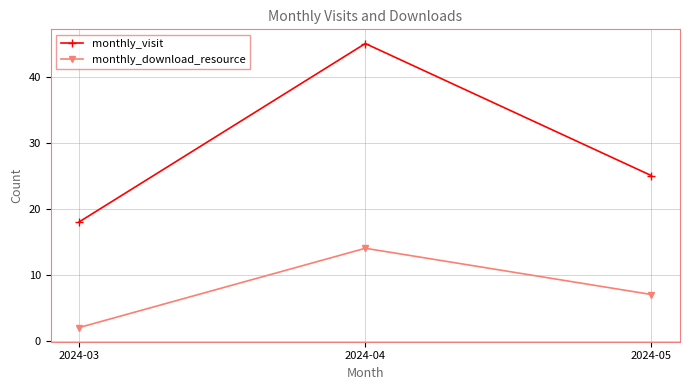

Which category has the highest value in the monthly_download_resource series?

2024-04